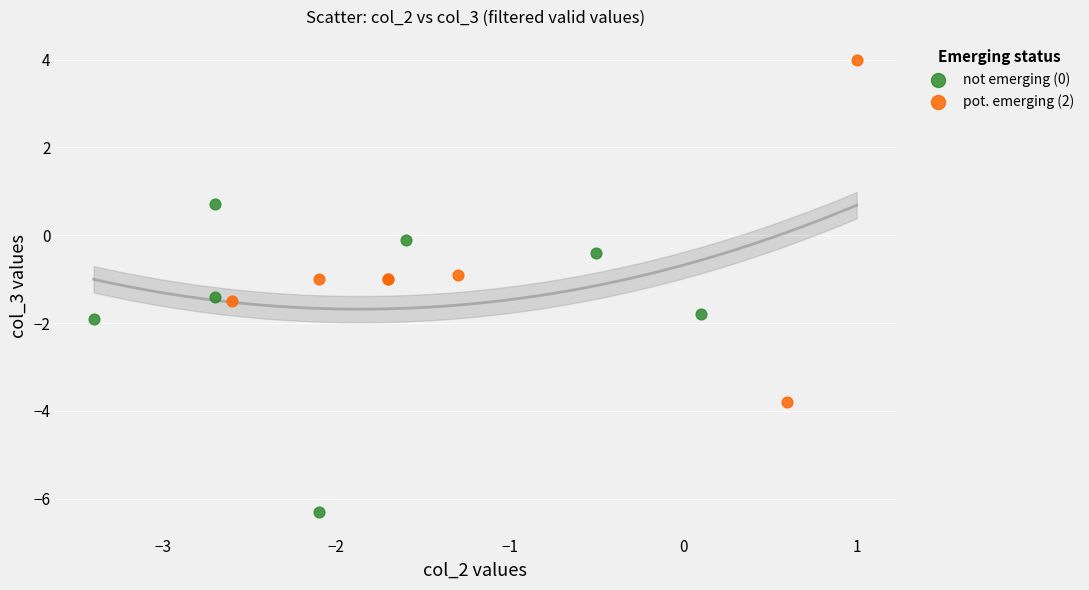

Which series contains the lowest Y value?

not emerging (0)